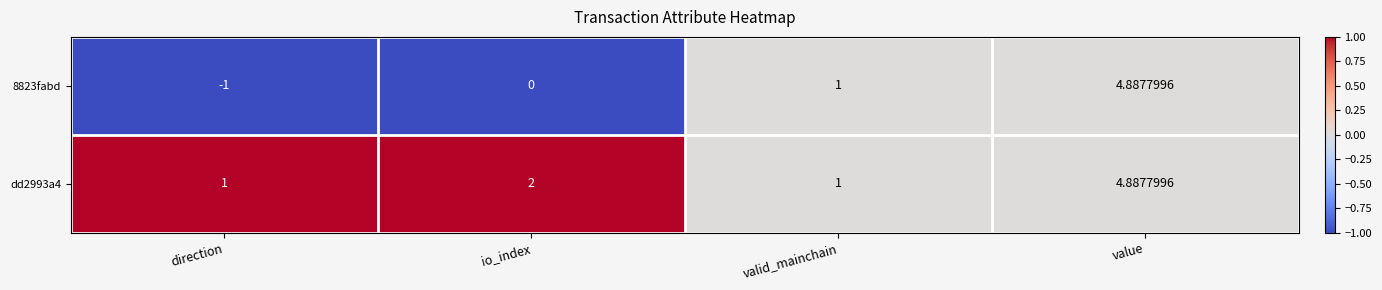

Which label corresponds to the smallest value in the chart?

direction